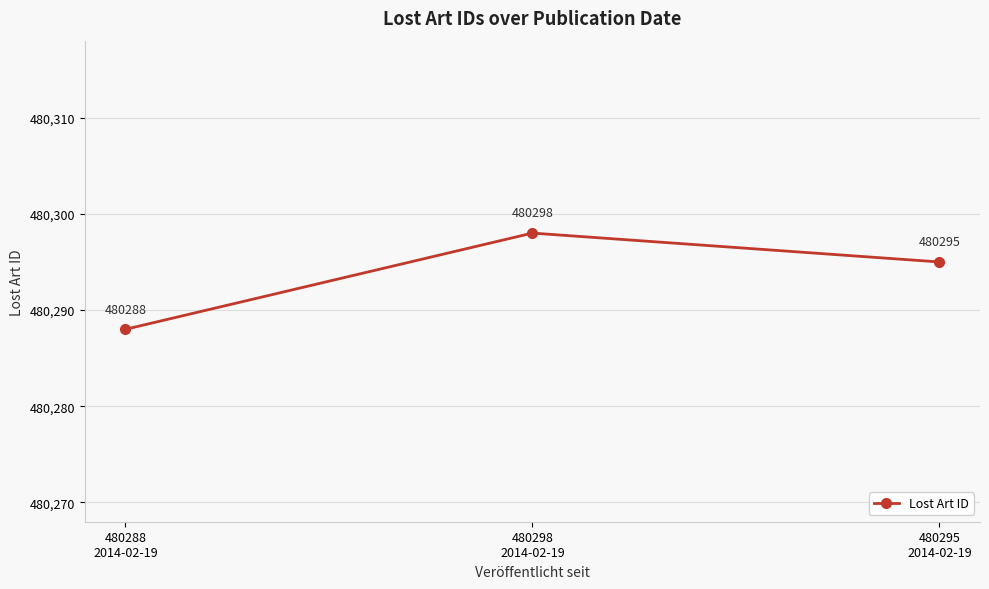

Count the values in the range 480288 to 480298.

3